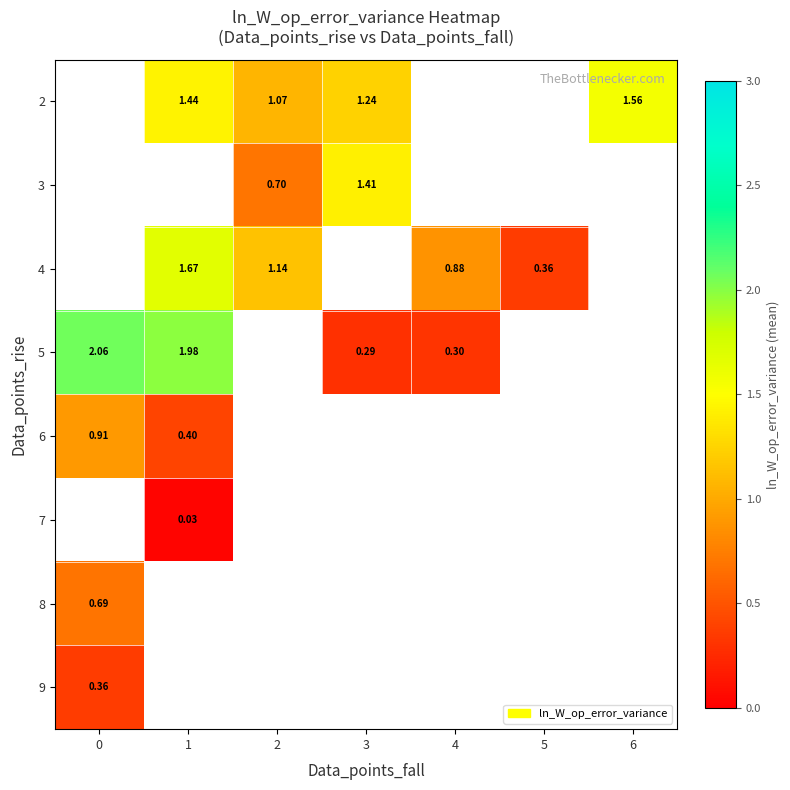

What is the spread (max minus min) of values at 1?

2.0